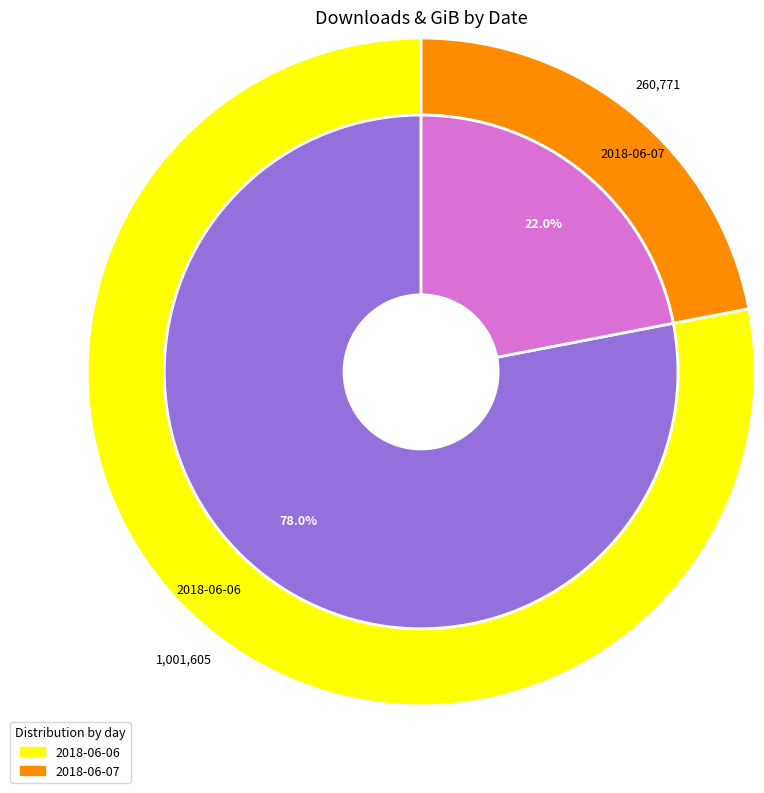

Does any single category account for the majority?

Yes